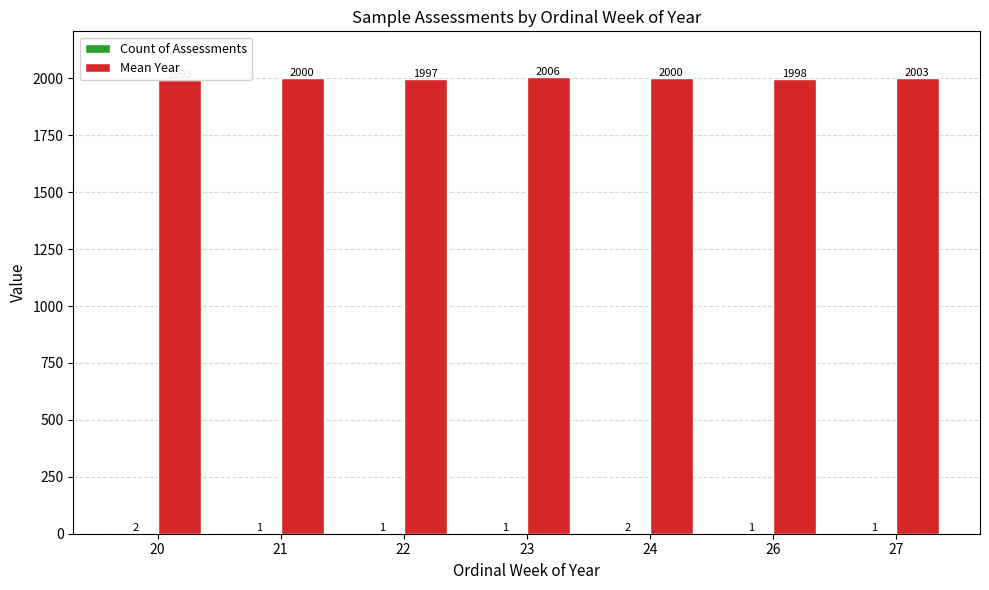

Are the bars grouped side by side (vs. stacked)?

Yes